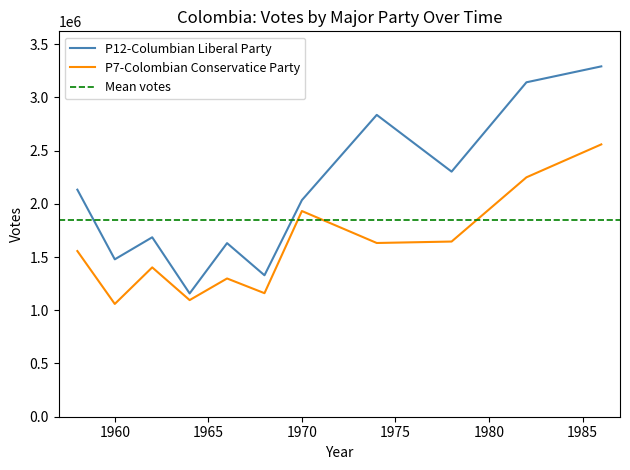

List the series in order of their peak value, lowest first.

P7-Colombian Conservatice Party, P12-Columbian Liberal Party